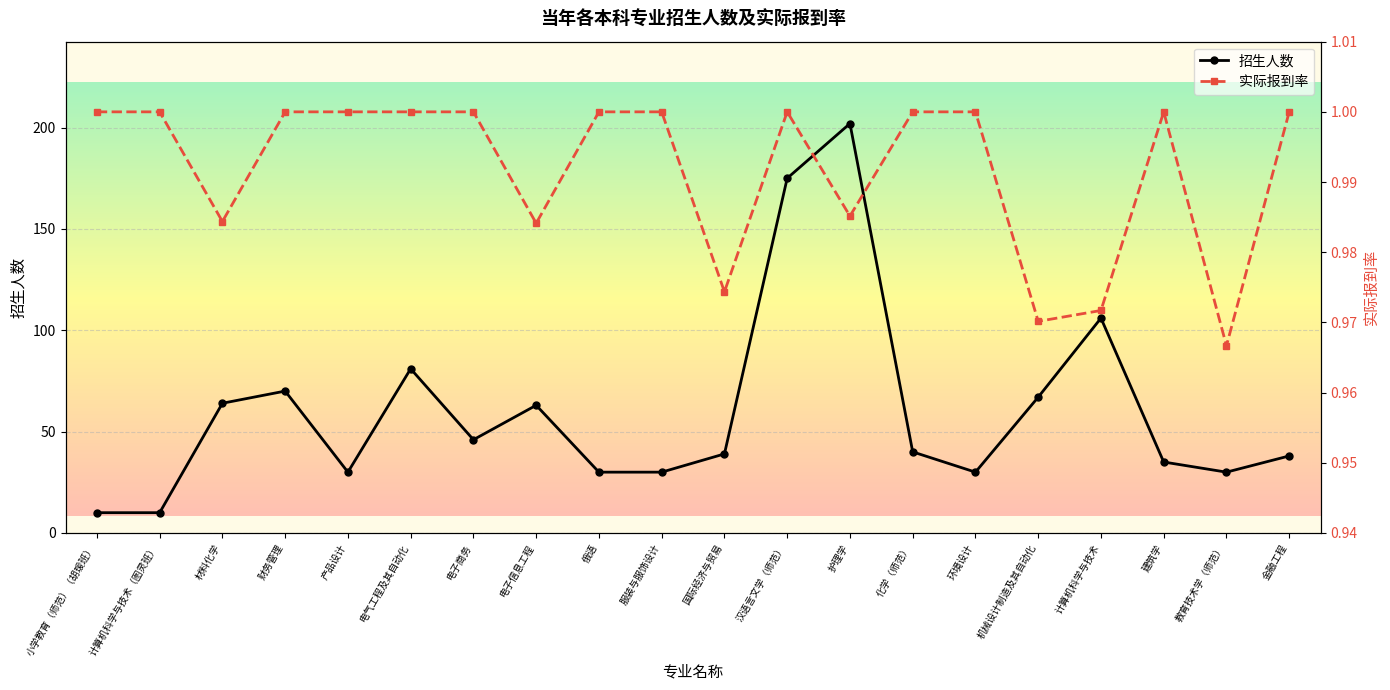

At which label is 实际报到率 closest to 0?

教育技术学（师范）